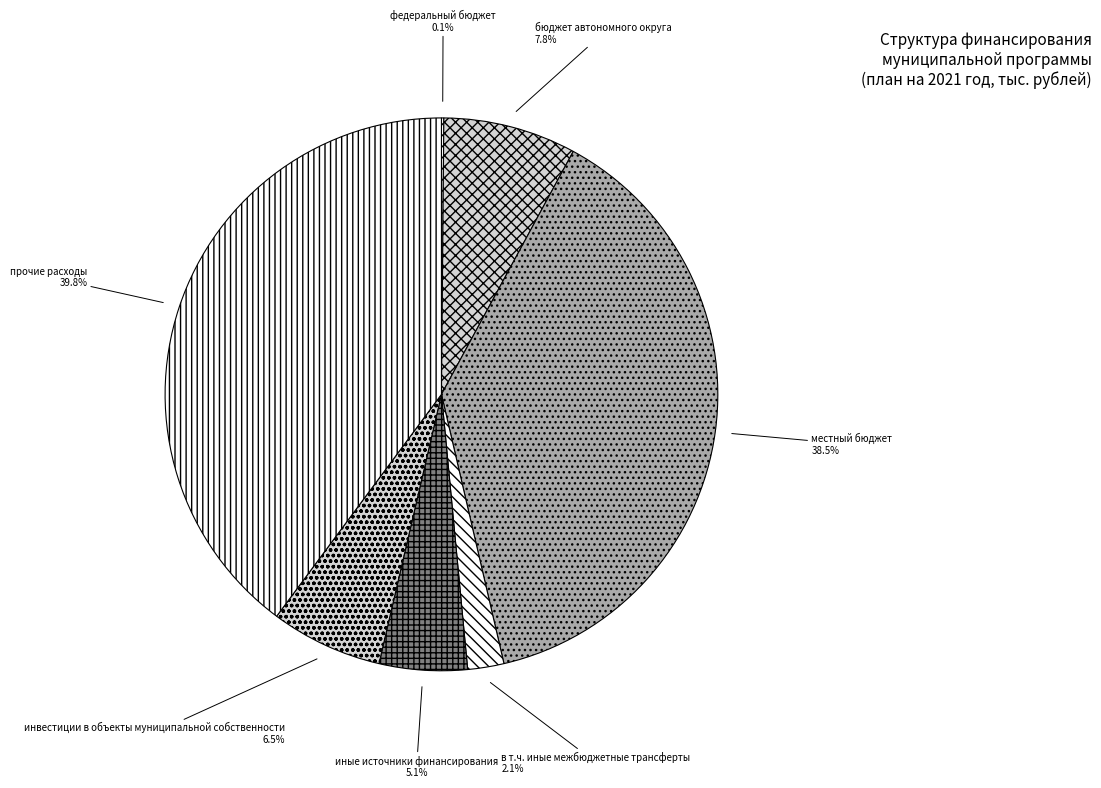

Which slice is the largest?

прочие расходы